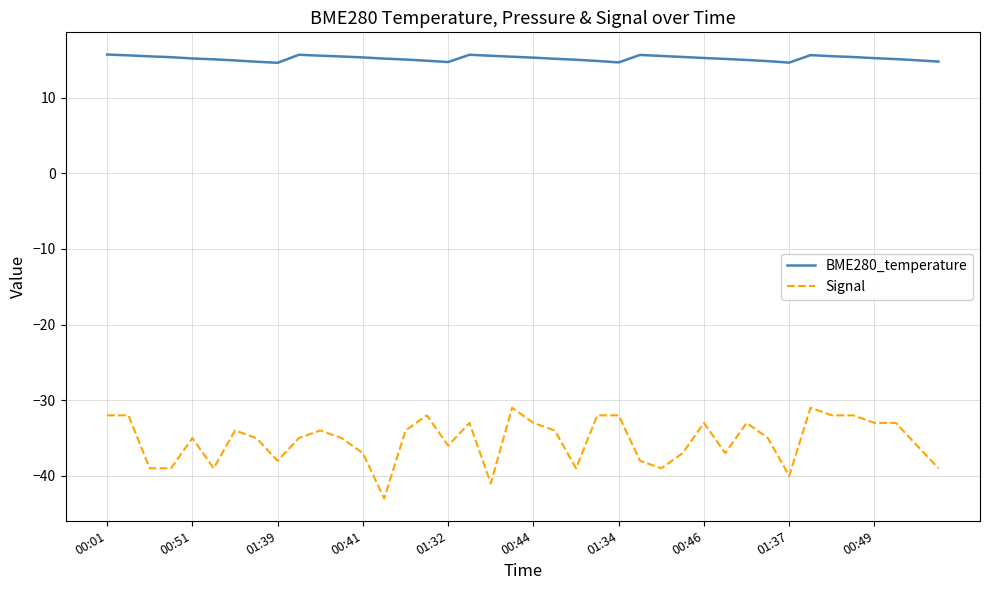

True or false: BME280_temperature and Signal intersect in this chart.

False